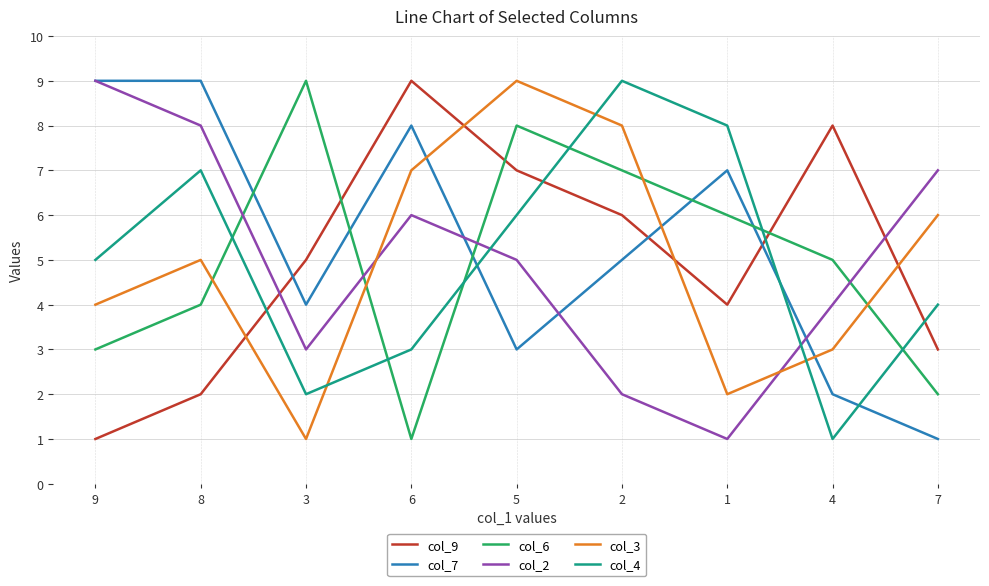

Rank the categories by col_9 value from highest to lowest.

6, 4, 5, 2, 3, 1, 7, 8, 9